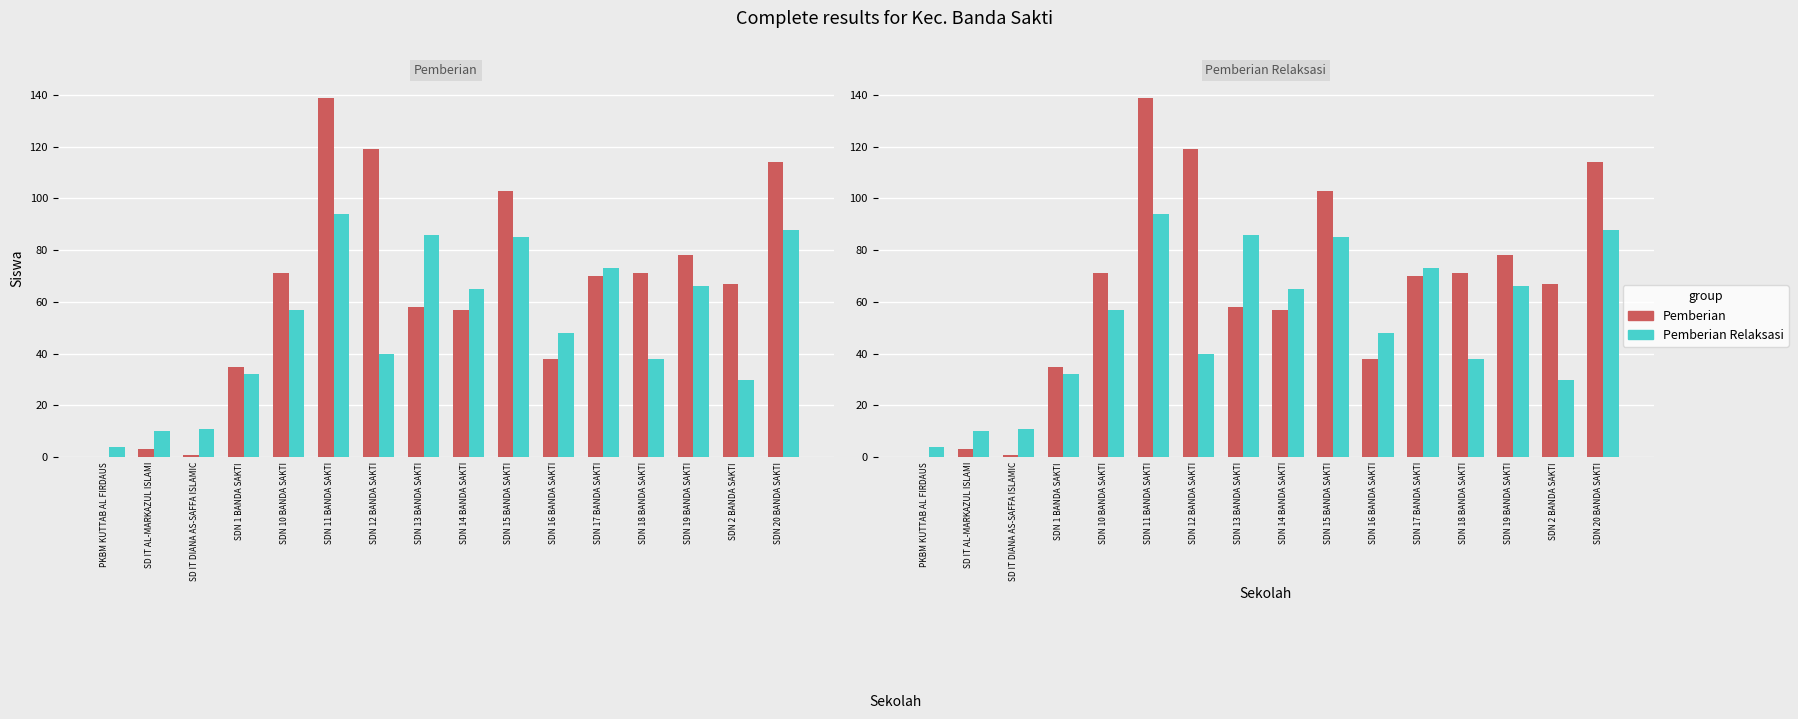

How many series are shown in this chart?

2